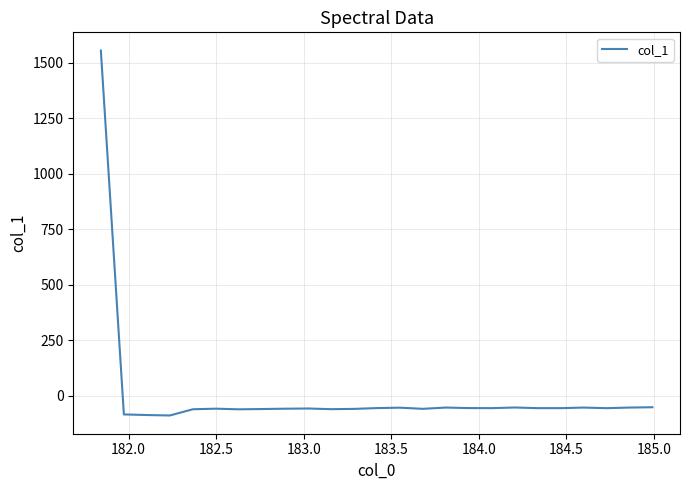

What is the greatest value displayed?

1556.0